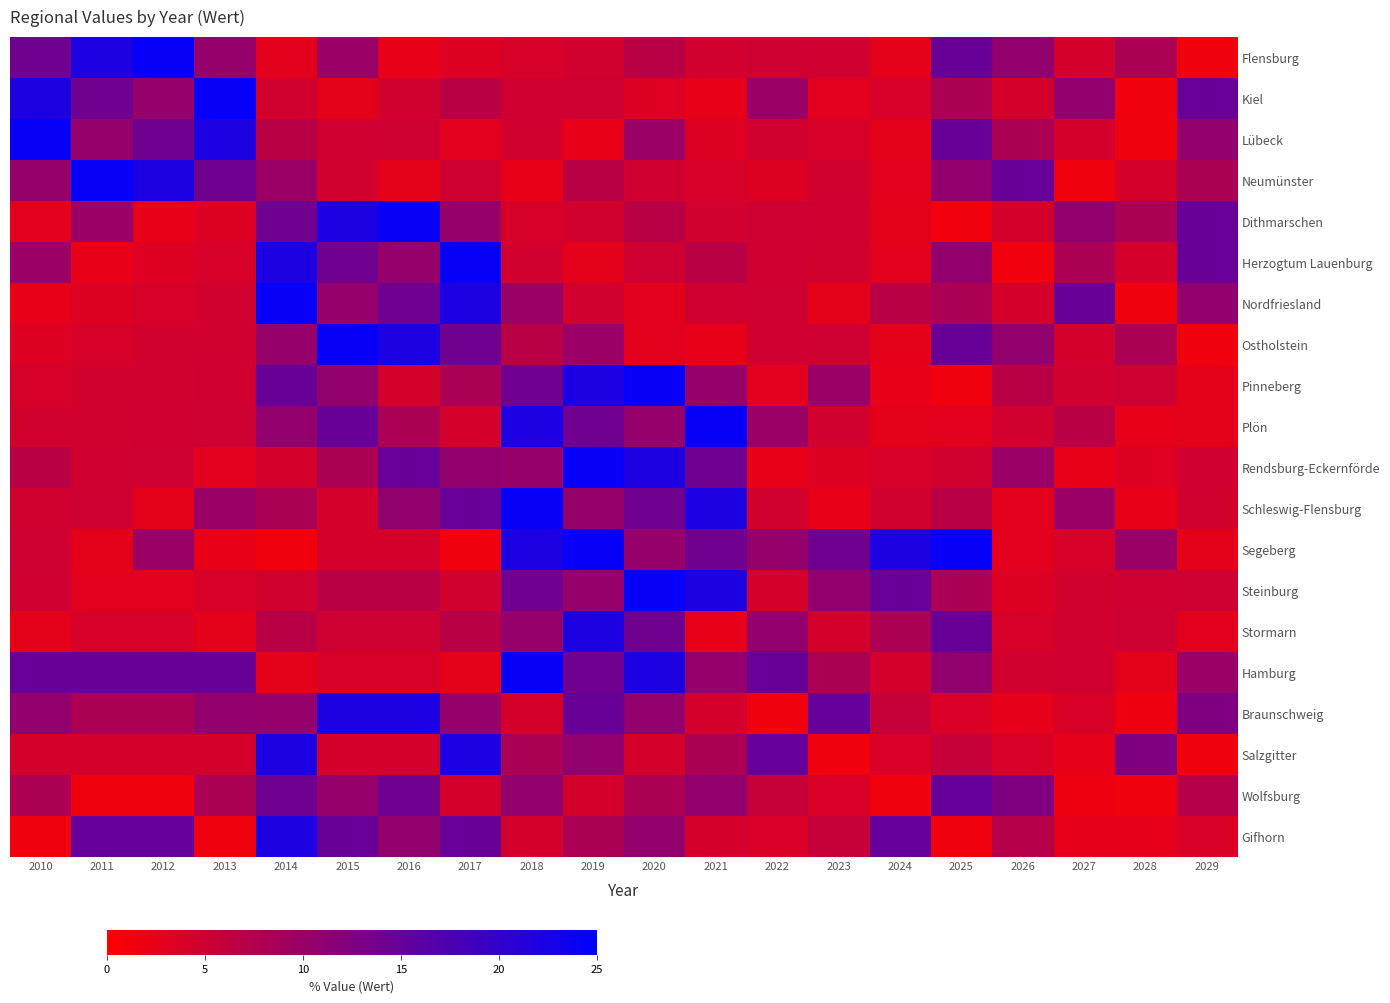

Reading left to right, what are all the values shown in this chart?

Flensburg: 2010=14.1	2011=22.1	2012=24.3	2013=10.4	2014=2.8	2015=9.9	2016=2.4	2017=3.4	2018=4.0	2019=4.4	2020=6.8	2021=4.5	2022=4.8	2023=4.7	2024=2.6	2025=14.8	2026=10.7	2027=4.3	2028=8.3	2029=1.4
Kiel: 2010=22.1	2011=14.1	2012=10.4	2013=24.3	2014=4.4	2015=2.6	2016=4.5	2017=6.8	2018=4.7	2019=4.8	2020=3.4	2021=2.4	2022=9.9	2023=2.8	2024=4.0	2025=8.3	2026=4.3	2027=10.7	2028=1.4	2029=14.8
Lübeck: 2010=24.3	2011=10.4	2012=14.1	2013=22.1	2014=6.8	2015=4.7	2016=4.8	2017=2.8	2018=4.4	2019=2.4	2020=9.9	2021=3.4	2022=4.5	2023=4.0	2024=2.6	2025=14.8	2026=8.3	2027=4.3	2028=1.4	2029=10.7
Neumünster: 2010=10.4	2011=24.3	2012=22.1	2013=14.1	2014=9.9	2015=4.5	2016=2.6	2017=4.8	2018=2.4	2019=6.8	2020=4.7	2021=4.0	2022=3.4	2023=4.4	2024=2.8	2025=10.7	2026=14.8	2027=1.4	2028=4.3	2029=8.3
Dithmarschen: 2010=2.8	2011=9.9	2012=2.4	2013=3.4	2014=14.1	2015=22.1	2016=24.3	2017=10.4	2018=4.0	2019=4.4	2020=6.8	2021=4.5	2022=4.8	2023=4.7	2024=2.6	2025=1.4	2026=4.3	2027=10.7	2028=8.3	2029=14.8
Herzogtum Lauenburg: 2010=9.9	2011=2.4	2012=3.4	2013=4.0	2014=22.1	2015=14.1	2016=10.4	2017=24.3	2018=4.5	2019=2.6	2020=4.8	2021=6.8	2022=4.7	2023=4.4	2024=2.8	2025=10.7	2026=1.4	2027=8.3	2028=4.3	2029=14.8
Nordfriesland: 2010=2.4	2011=3.4	2012=4.0	2013=4.4	2014=24.3	2015=10.4	2016=14.1	2017=22.1	2018=9.9	2019=4.5	2020=2.8	2021=4.7	2022=4.8	2023=2.6	2024=6.8	2025=8.3	2026=4.3	2027=14.8	2028=1.4	2029=10.7
Ostholstein: 2010=3.4	2011=4.0	2012=4.4	2013=4.5	2014=10.4	2015=24.3	2016=22.1	2017=14.1	2018=6.8	2019=9.9	2020=2.8	2021=2.4	2022=4.7	2023=4.8	2024=2.6	2025=14.8	2026=10.7	2027=4.3	2028=8.3	2029=1.4
Pinneberg: 2010=4.0	2011=4.4	2012=4.5	2013=4.7	2014=14.8	2015=10.7	2016=4.3	2017=8.3	2018=14.1	2019=22.1	2020=24.3	2021=10.4	2022=2.8	2023=9.9	2024=2.4	2025=1.4	2026=6.8	2027=4.5	2028=4.8	2029=2.6
Plön: 2010=4.4	2011=4.5	2012=4.7	2013=4.8	2014=10.7	2015=14.8	2016=8.3	2017=4.3	2018=22.1	2019=14.1	2020=10.4	2021=24.3	2022=9.9	2023=4.5	2024=2.6	2025=2.8	2026=4.5	2027=6.8	2028=2.4	2029=2.6
Rendsburg-Eckernförde: 2010=6.8	2011=4.7	2012=4.8	2013=2.8	2014=4.3	2015=8.3	2016=14.8	2017=10.7	2018=10.4	2019=24.3	2020=22.1	2021=14.1	2022=2.4	2023=3.4	2024=4.0	2025=4.4	2026=9.9	2027=2.4	2028=3.4	2029=4.7
Schleswig-Flensburg: 2010=4.5	2011=4.8	2012=2.6	2013=9.9	2014=8.3	2015=4.3	2016=10.7	2017=14.8	2018=24.3	2019=10.4	2020=14.1	2021=22.1	2022=4.4	2023=2.4	2024=4.5	2025=6.8	2026=2.8	2027=9.9	2028=2.4	2029=4.4
Segeberg: 2010=4.8	2011=2.6	2012=9.9	2013=2.4	2014=1.4	2015=4.3	2016=4.3	2017=1.4	2018=22.1	2019=24.3	2020=10.4	2021=14.1	2022=10.4	2023=14.1	2024=22.1	2025=24.3	2026=2.8	2027=4.0	2028=9.9	2029=2.6
Steinburg: 2010=4.7	2011=2.8	2012=2.8	2013=4.0	2014=4.4	2015=6.8	2016=6.8	2017=4.4	2018=14.1	2019=10.4	2020=24.3	2021=22.1	2022=4.3	2023=10.7	2024=14.8	2025=8.3	2026=3.4	2027=4.4	2028=4.7	2029=4.8
Stormarn: 2010=2.6	2011=4.0	2012=4.0	2013=2.6	2014=6.8	2015=4.8	2016=4.8	2017=6.8	2018=10.4	2019=22.1	2020=14.1	2021=2.4	2022=10.7	2023=4.3	2024=8.3	2025=14.8	2026=4.0	2027=4.5	2028=4.8	2029=2.8
Hamburg: 2010=14.8	2011=14.8	2012=14.8	2013=14.8	2014=2.6	2015=4.0	2016=4.0	2017=2.6	2018=24.3	2019=14.1	2020=22.1	2021=10.4	2022=14.8	2023=8.3	2024=4.3	2025=10.7	2026=4.5	2027=4.7	2028=2.6	2029=9.9
Braunschweig: 2010=10.7	2011=8.3	2012=8.3	2013=10.7	2014=10.4	2015=22.1	2016=22.1	2017=10.4	2018=4.3	2019=14.8	2020=10.7	2021=4.3	2022=1.4	2023=15.1	2024=5.6	2025=3.7	2026=2.5	2027=3.8	2028=1.6	2029=12.5
Salzgitter: 2010=4.3	2011=4.3	2012=4.3	2013=4.3	2014=22.1	2015=4.3	2016=4.3	2017=22.1	2018=8.3	2019=10.7	2020=4.3	2021=8.3	2022=15.1	2023=1.4	2024=3.7	2025=5.6	2026=3.8	2027=2.5	2028=12.5	2029=1.4
Wolfsburg: 2010=8.3	2011=1.4	2012=1.4	2013=8.3	2014=14.1	2015=10.4	2016=14.1	2017=4.3	2018=10.7	2019=4.3	2020=8.3	2021=10.7	2022=5.6	2023=3.7	2024=1.4	2025=15.1	2026=12.5	2027=1.6	2028=1.4	2029=7.2
Gifhorn: 2010=1.4	2011=15.1	2012=15.1	2013=1.4	2014=22.1	2015=14.8	2016=10.7	2017=14.8	2018=4.3	2019=8.3	2020=10.7	2021=4.3	2022=3.7	2023=5.6	2024=15.1	2025=1.4	2026=7.2	2027=2.5	2028=2.5	2029=3.8